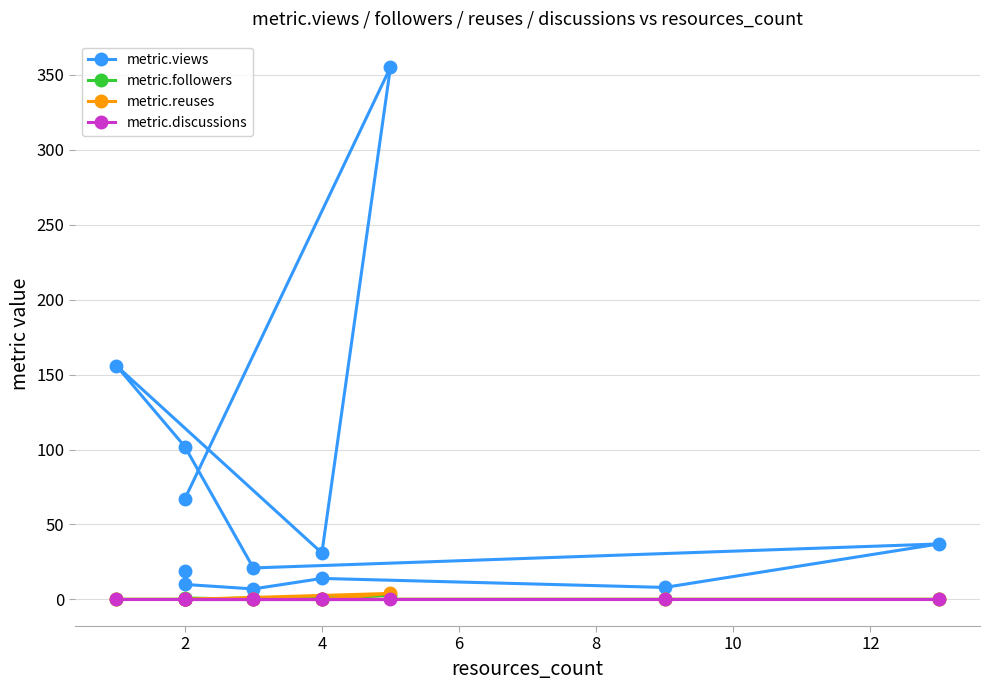

In metric.views, how many points are higher than both neighbors (excluding endpoints)?

4